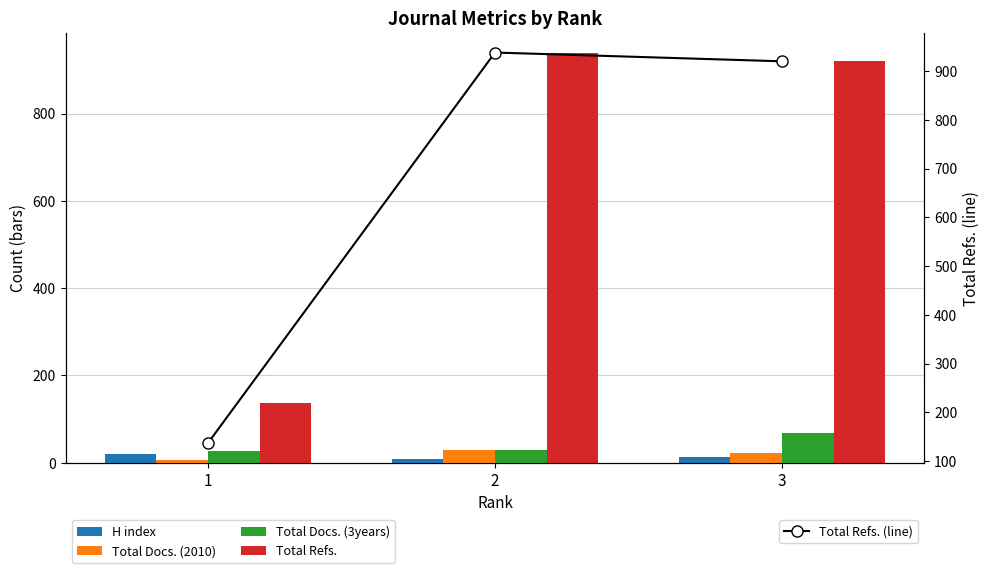

At which category is the sum across all series the highest?

2